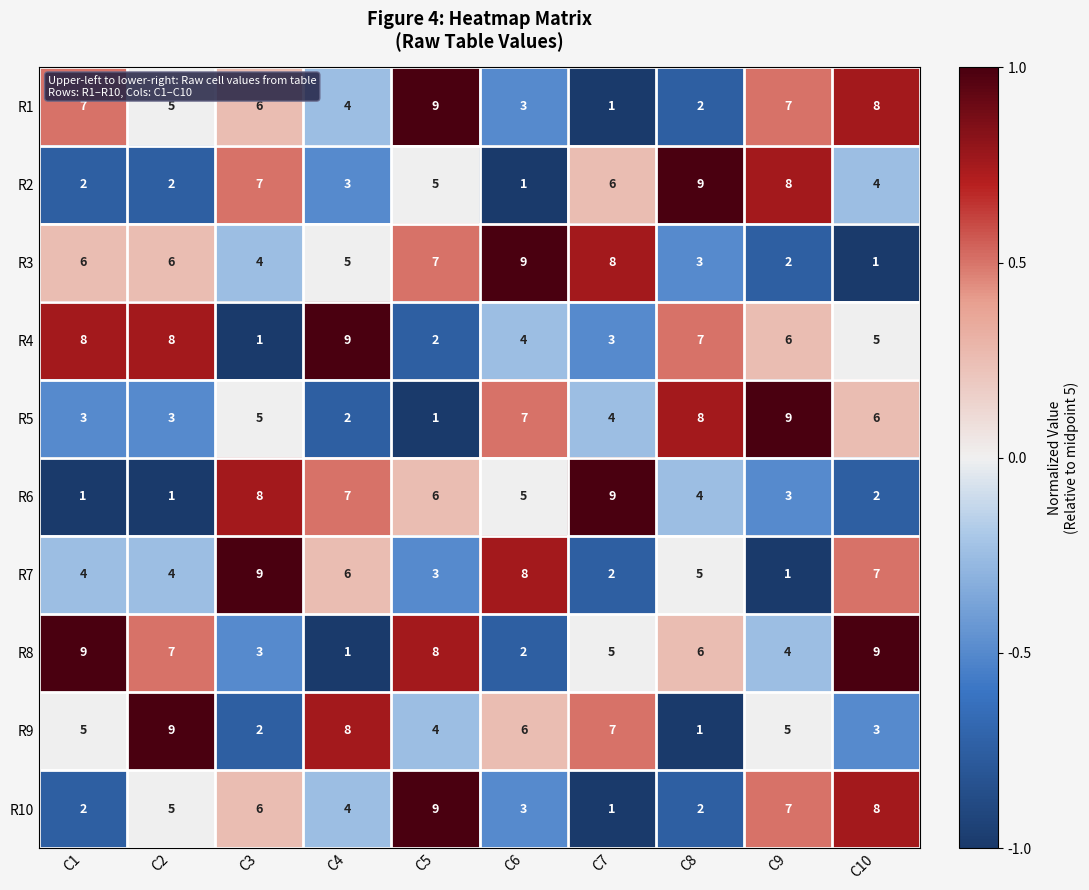

What value does the R9 series have at C9?

5